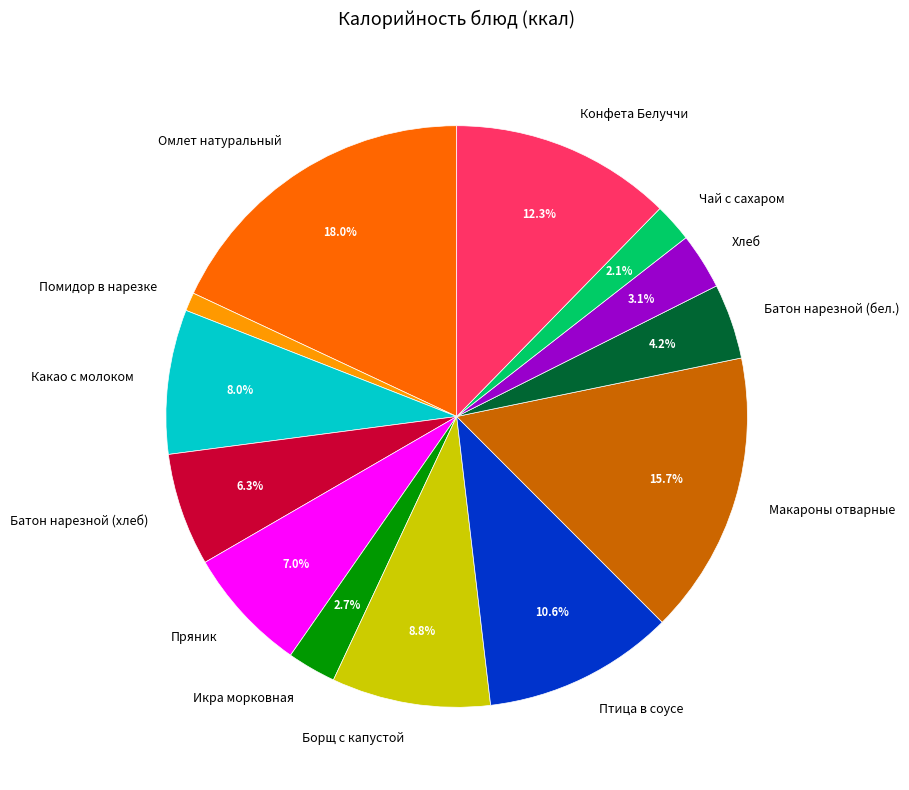

Which has a higher value, Конфета Белуччи or Батон нарезной (бел.)?

Конфета Белуччи